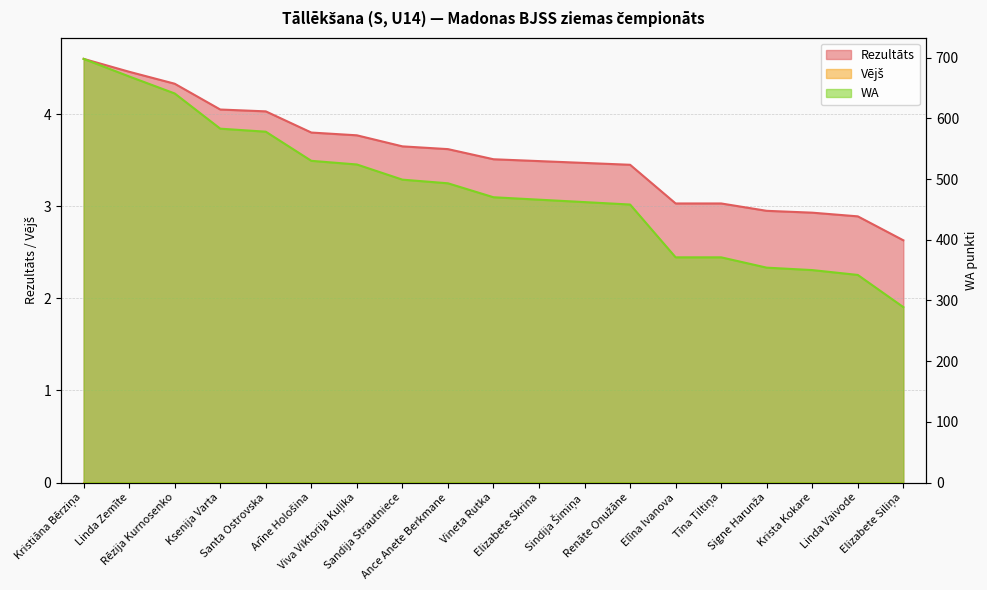

How many lines are shown in the chart?

2